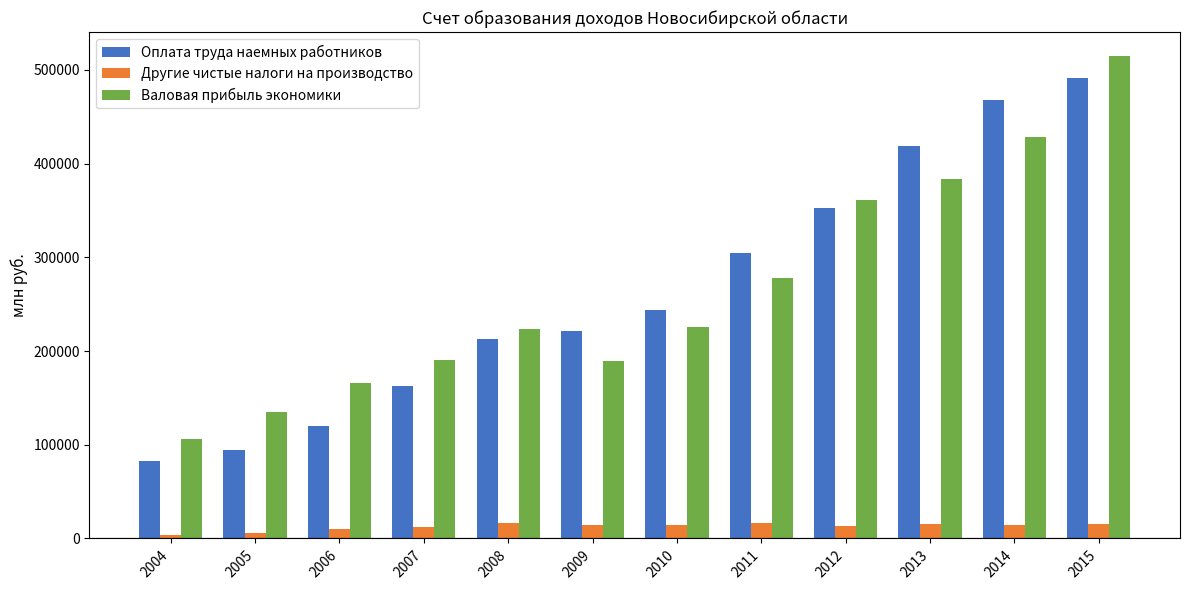

What is the value of the Другие чистые налоги на производство bar at the 1st from the left?

3552.7